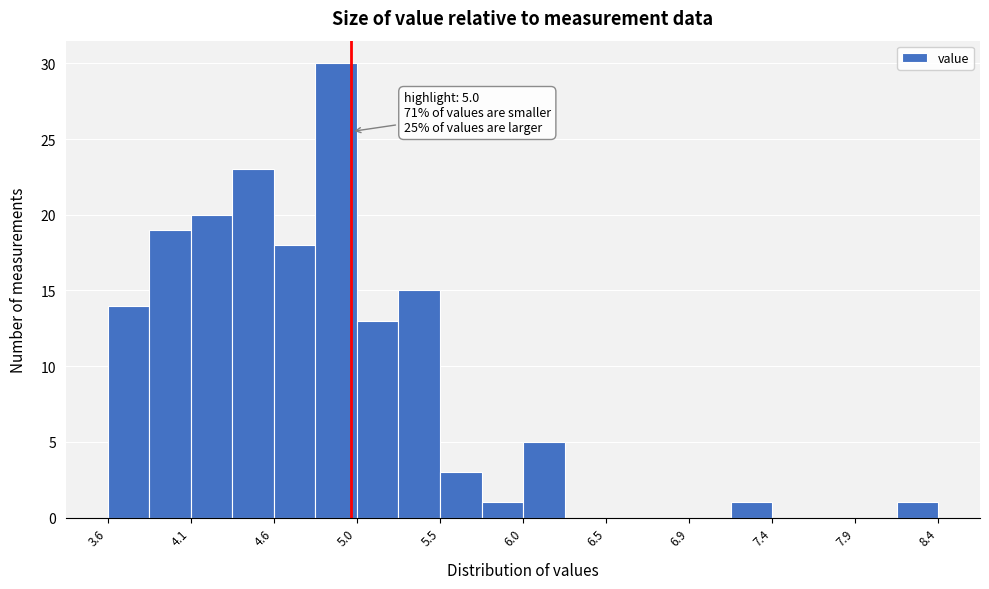

Which range on the x-axis has the tallest bar?

4.80 to 5.05